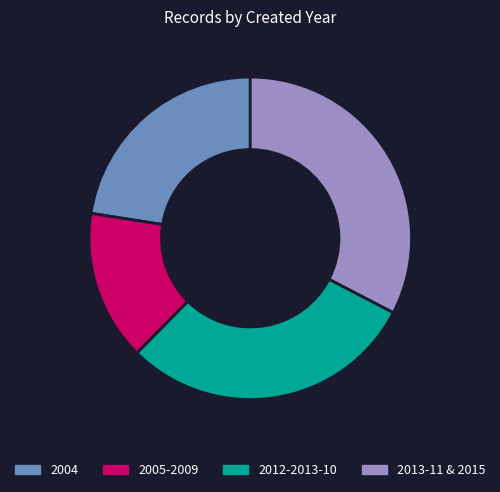

Do 2005-2009 and 2004 together represent more than half of the pie?

No